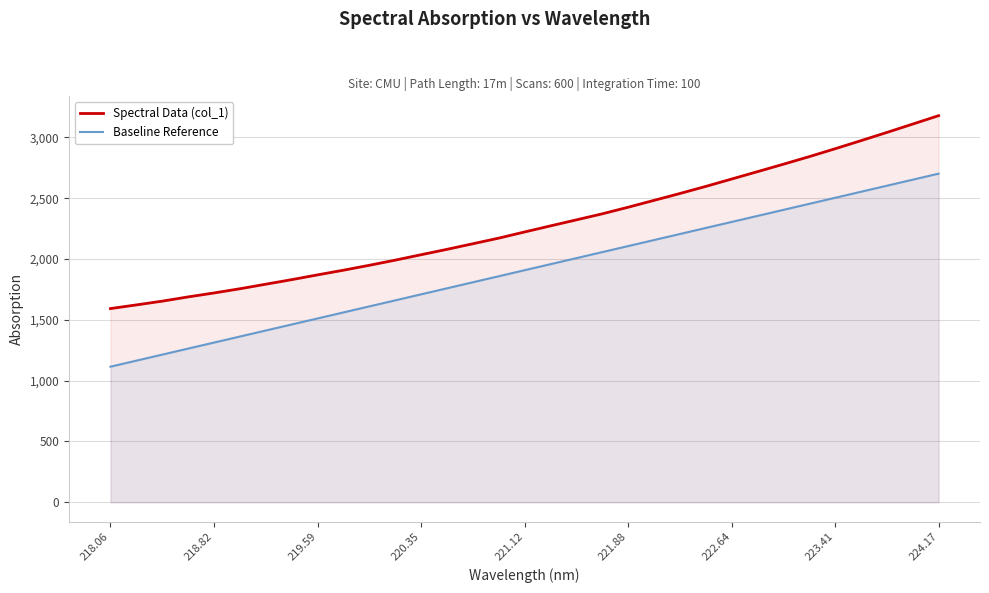

Is it true that Spectral Data (col_1) equals 3178.0 at 224.17?

True